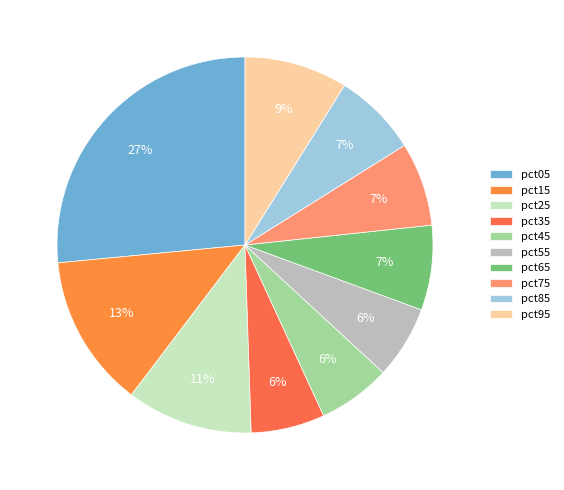

Is there any slice that represents more than half of the pie?

No